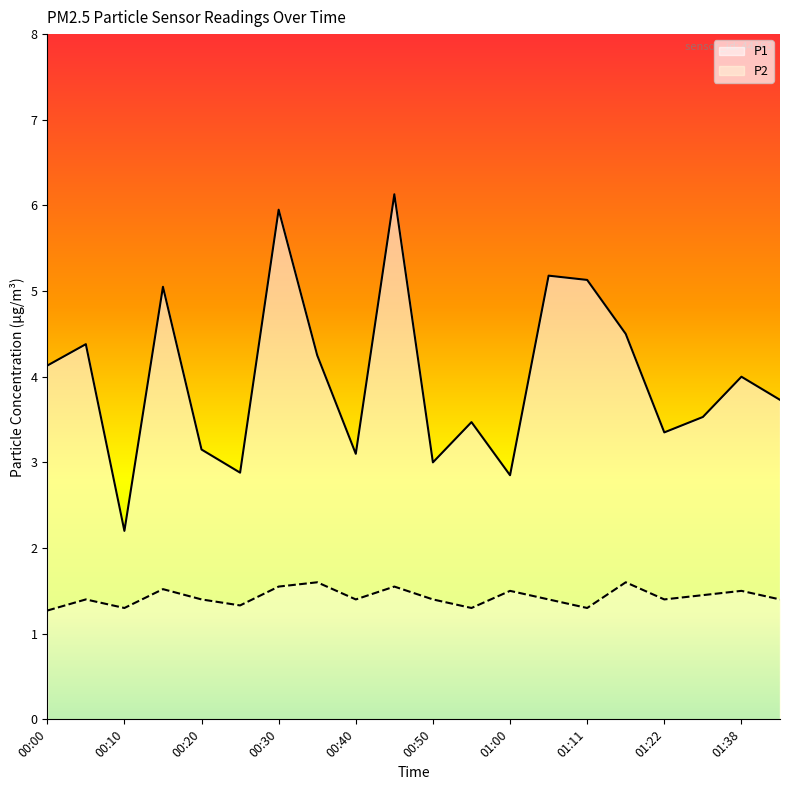

What is the sum of all P2 values?

28.6